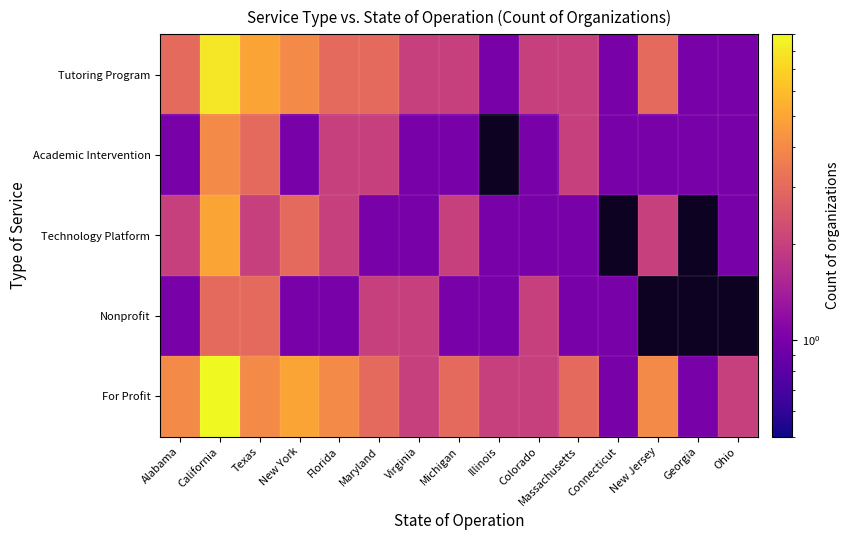

Is the value of Academic Intervention at Texas greater than the value of Technology Platform at Texas?

Yes